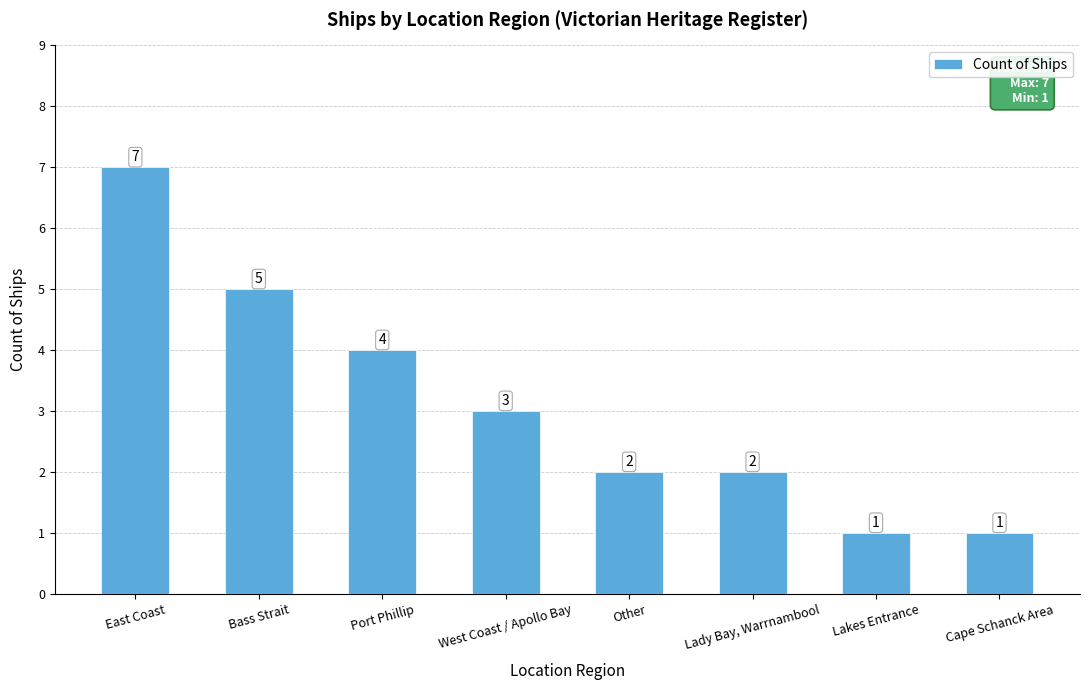

Count the values in the range 2 to 5.

5